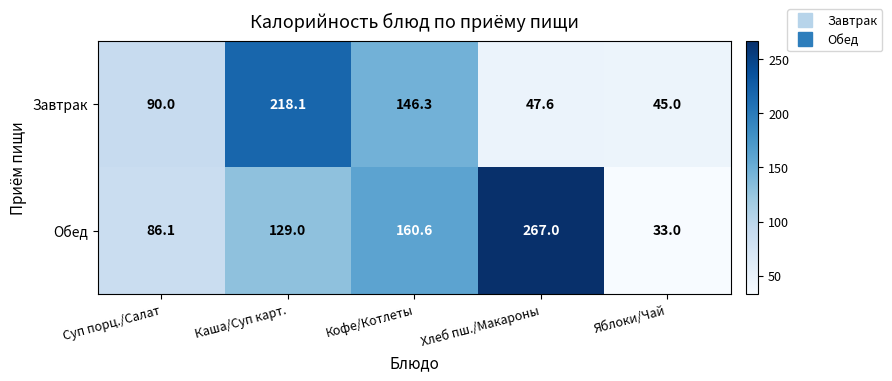

What is the minimum value shown in the chart?

33.0